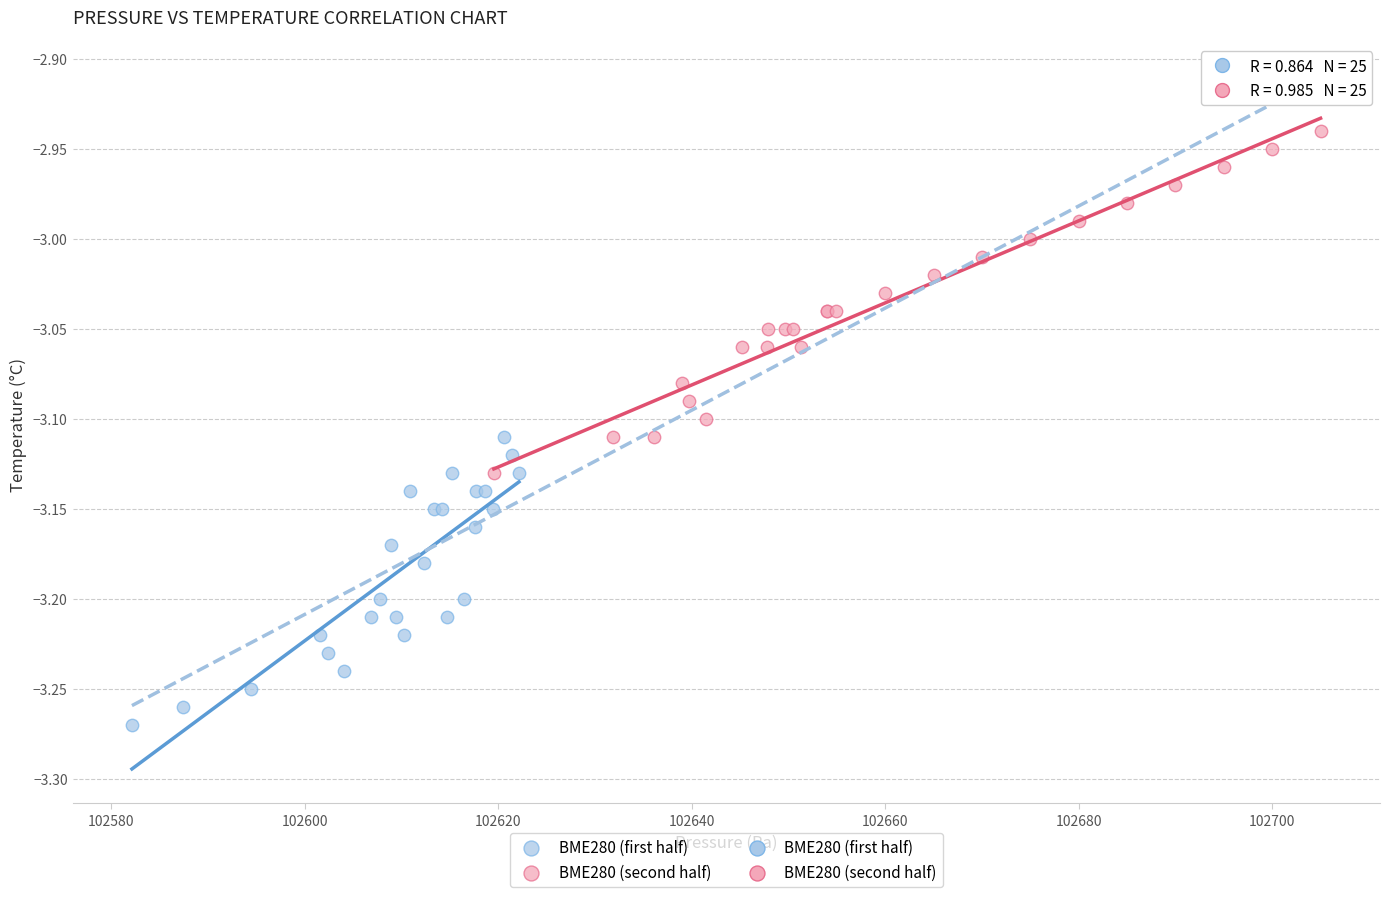

Which series reaches the minimum Y coordinate?

BME280 (first half)